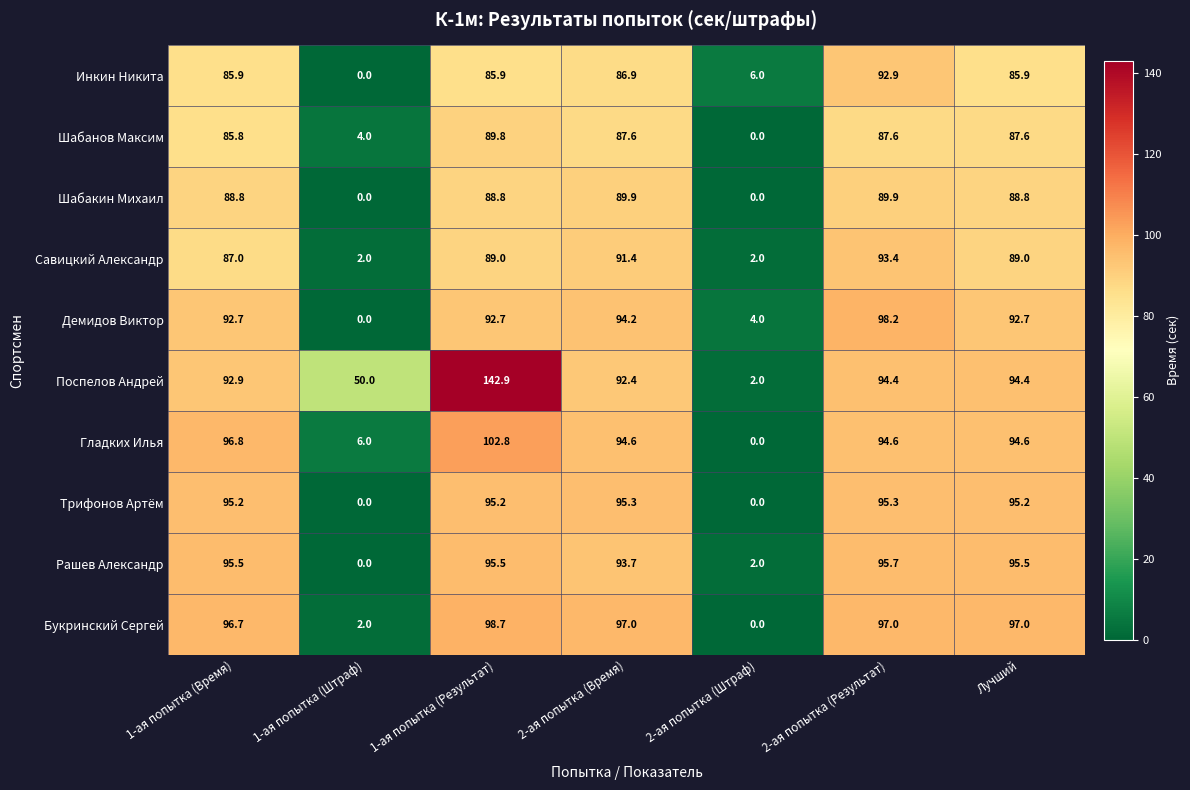

At 1-ая попытка (Результат), list the series in order from smallest to largest.

Инкин Никита, Шабакин Михаил, Савицкий Александр, Шабанов Максим, Демидов Виктор, Трифонов Артём, Рашев Александр, Букринский Сергей, Гладких Илья, Поспелов Андрей